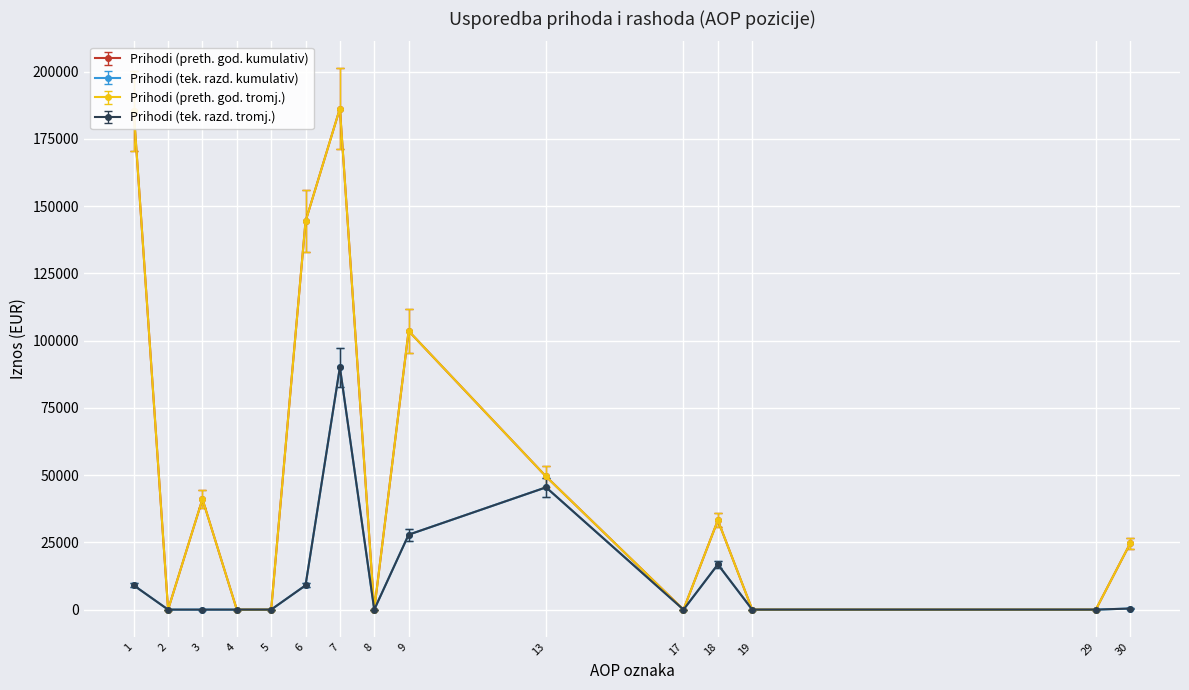

The Prihodi (tek. razd. kumulativ) series shows 4775.6 at 1. True or false?

False